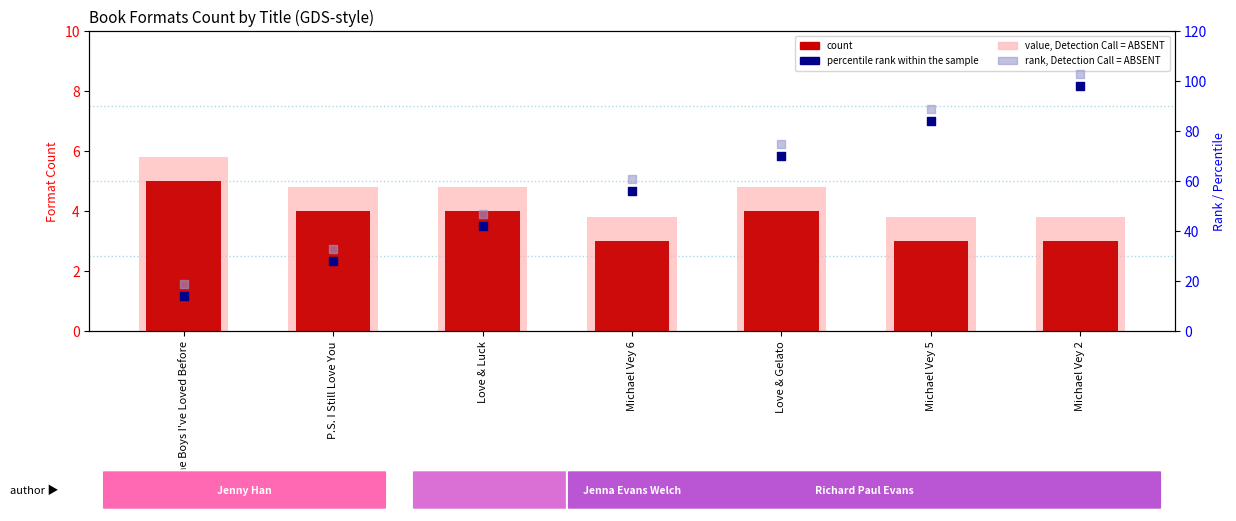

Is the value of percentile rank within the sample at Love & Gelato greater than the value of value, Detection Call = ABSENT at P.S. I Still Love You?

Yes